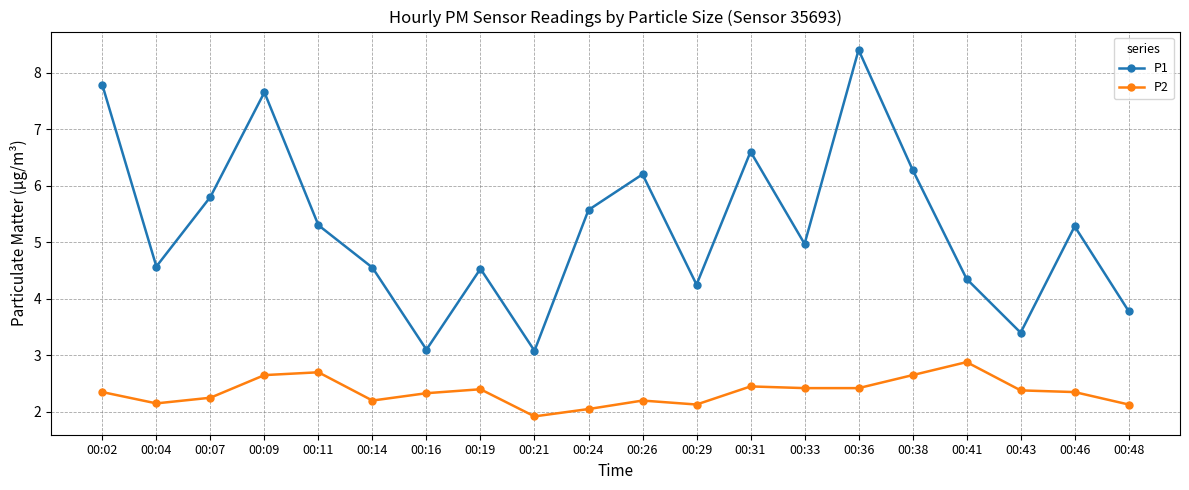

At which label does P2 first exceed 2?

00:02